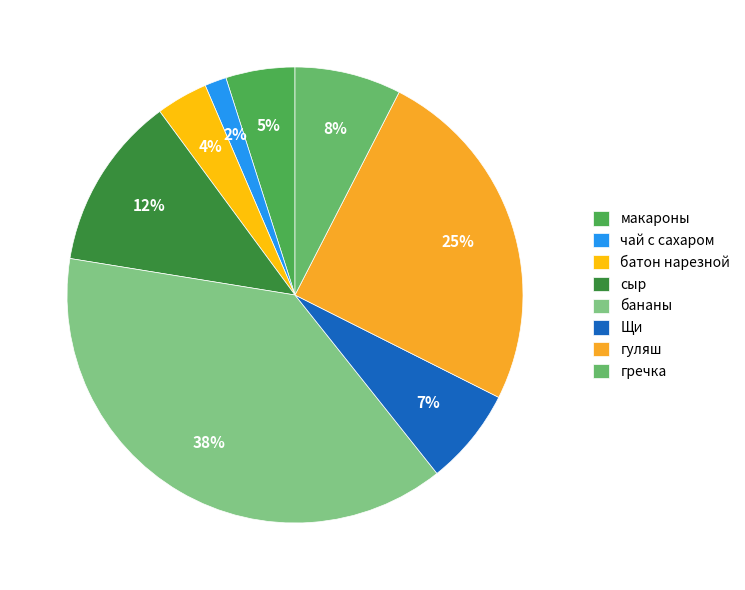

To the nearest percent, what portion does бананы represent?

38%